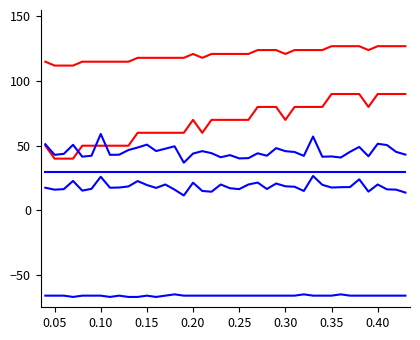

Is this an area chart (filled region under the line)?

No